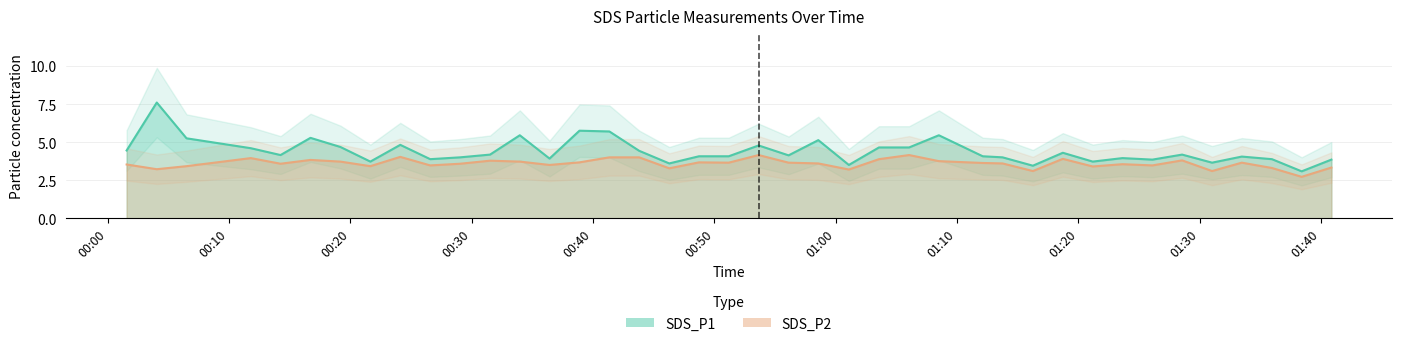

What position from the left is 01:20?

9